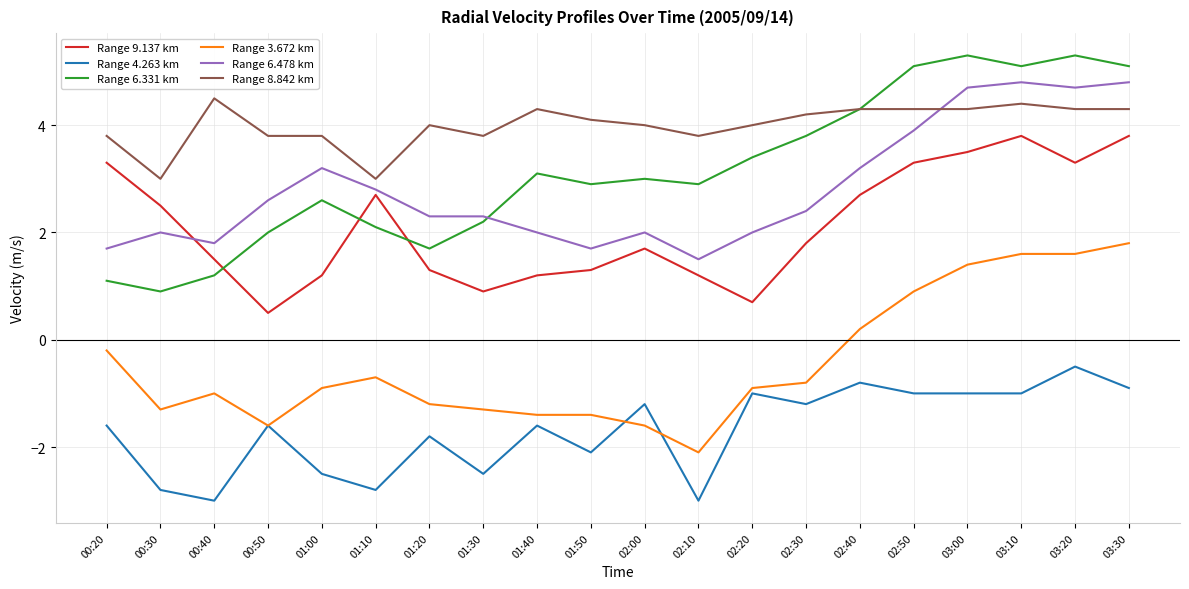

What position from the left is 00:20?

1